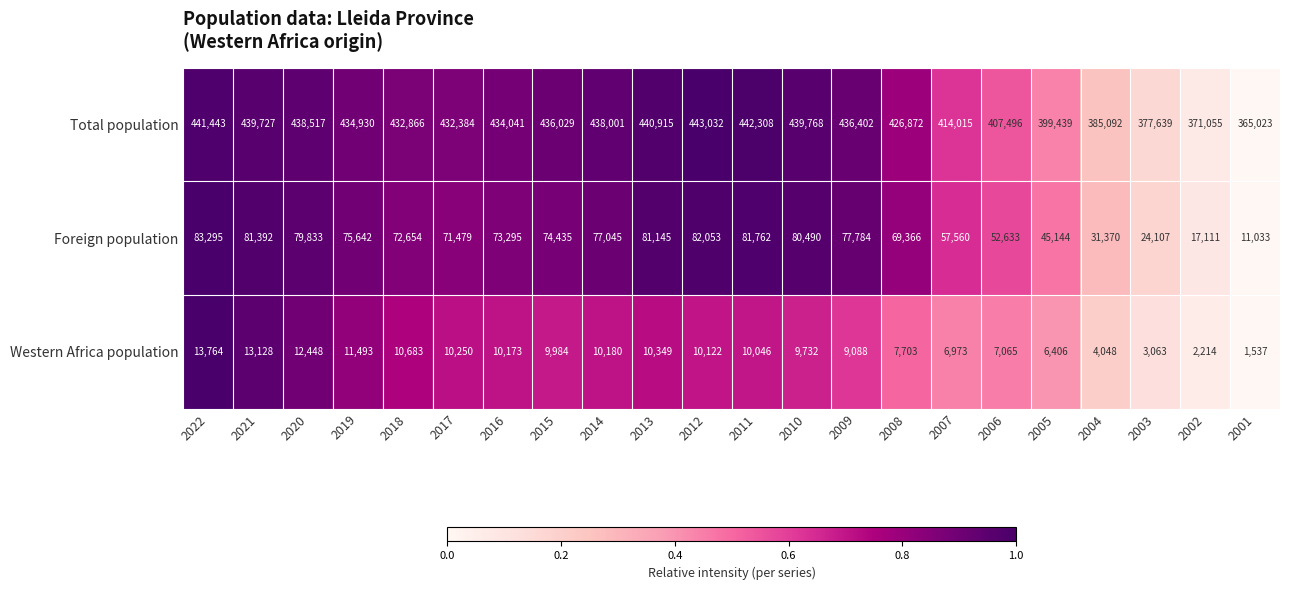

What is the greatest value displayed?

443032